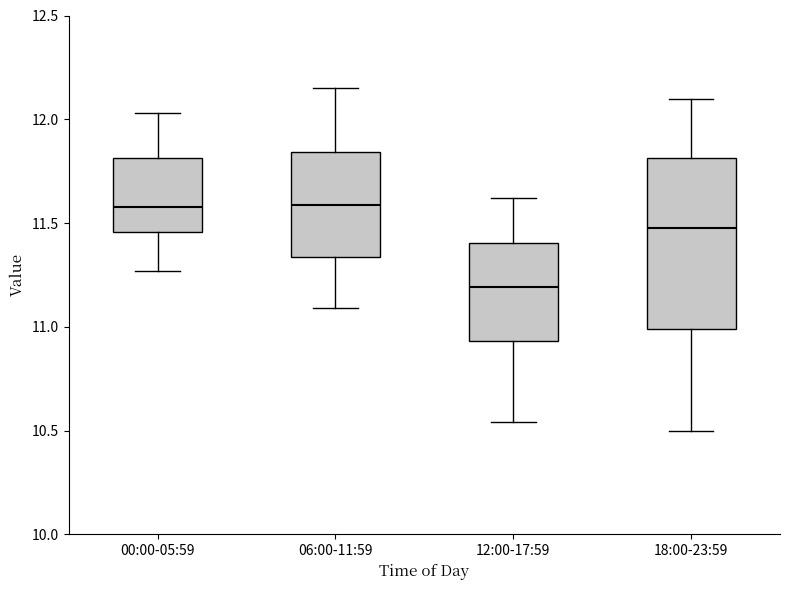

Reading left to right, read every box against the y-axis: the position of its median line, the range the box covers, and the ends of its whiskers. The values are not printed on the chart, so give them approximately, as read against the axis.

00:00-05:59: median 11.60, box 11.45 to 11.80, whiskers 11.25 to 12.05
06:00-11:59: median 11.60, box 11.35 to 11.85, whiskers 11.10 to 12.15
12:00-17:59: median 11.20, box 10.95 to 11.40, whiskers 10.55 to 11.60
18:00-23:59: median 11.50, box 11.00 to 11.80, whiskers 10.50 to 12.10